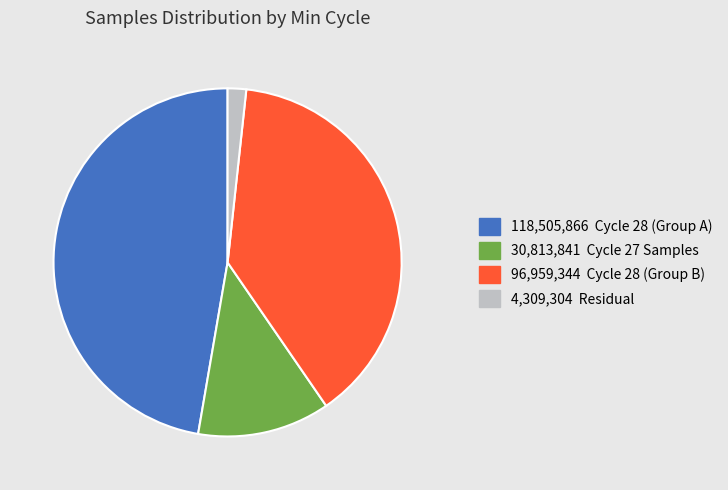

How many slices are in this pie chart?

4